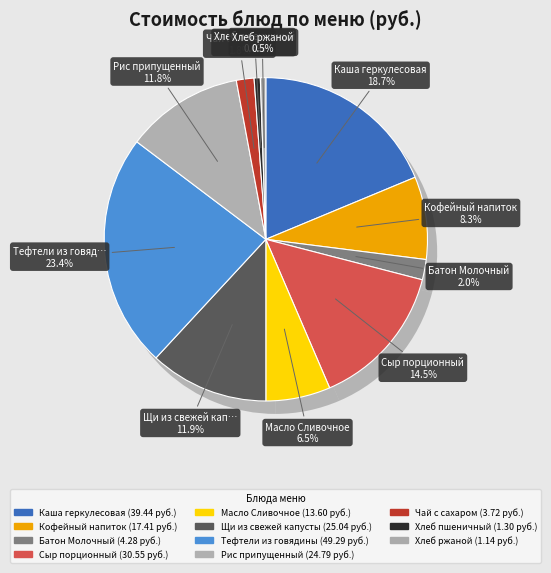

True or false: Масло Сливочное accounts for 15% of the total.

False